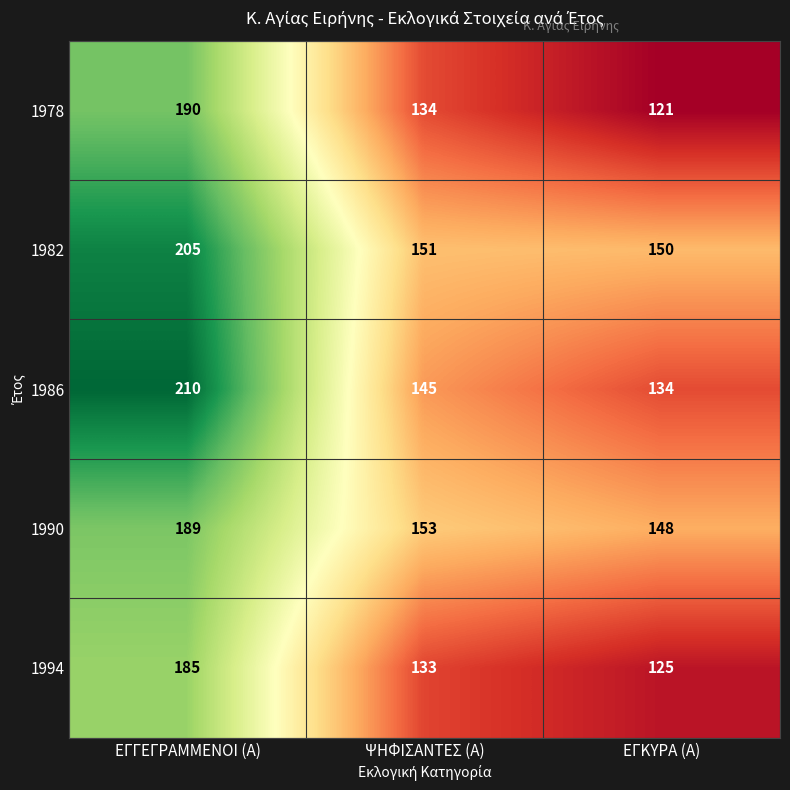

At which label does 1994 first exceed 133?

ΕΓΓΕΓΡΑΜΜΕΝΟΙ (Α)